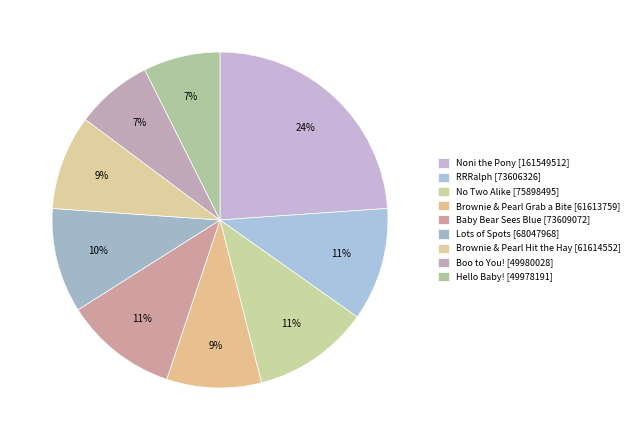

Does Brownie & Pearl Grab a Bite represent more than half of the total?

No